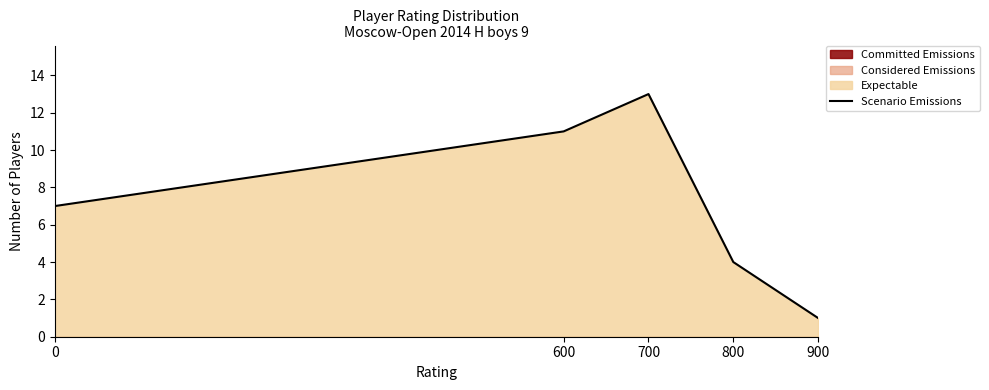

Does the chart display data point markers on the line(s)?

No